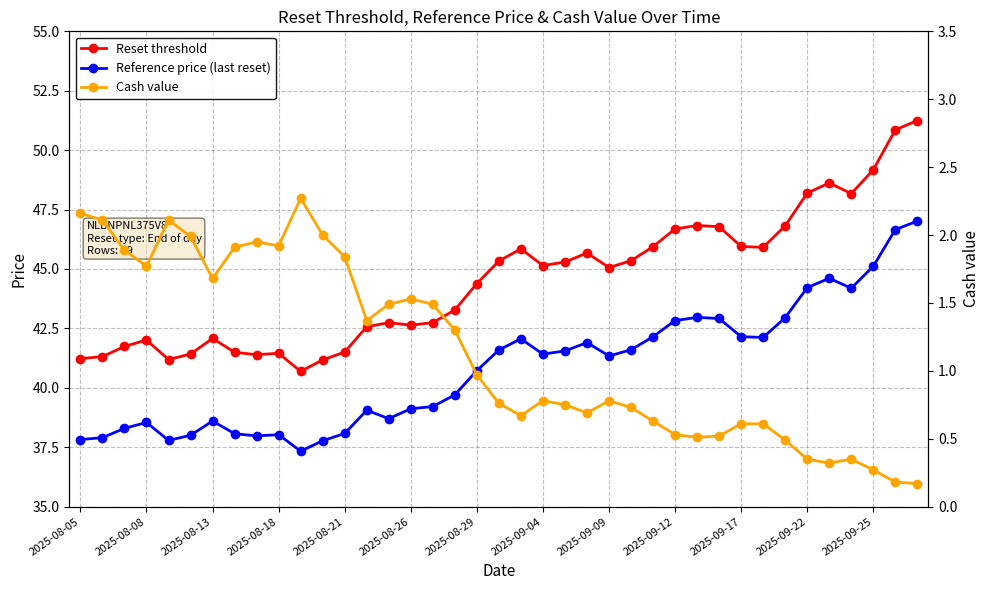

What is the difference between the maximum and minimum values in the Reference price (last reset) series?

9.7